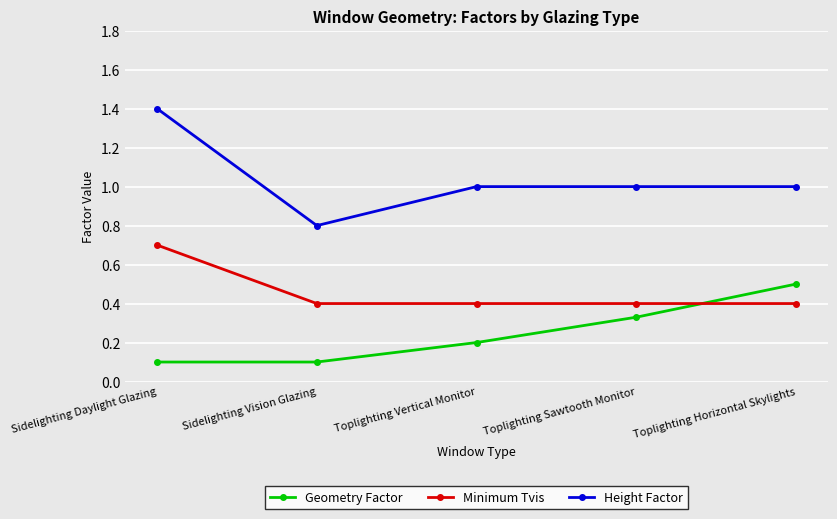

Is the value of Minimum Tvis at Sidelighting Daylight Glazing greater than the value of Geometry Factor at Toplighting Sawtooth Monitor?

Yes